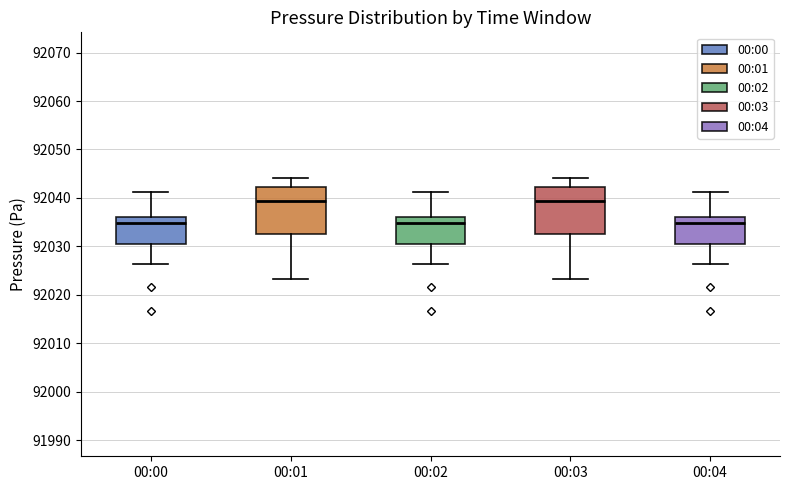

Reading left to right, transcribe this box plot: for each box, give where its median line is, the range the box spans, and where its two whiskers end, as read against the y-axis. The values are not printed on the chart, so give them approximately, as read against the axis.

00:00: median 92035, box 92031 to 92036, whiskers 92026 to 92041
00:01: median 92039, box 92032 to 92042, whiskers 92023 to 92044
00:02: median 92035, box 92031 to 92036, whiskers 92026 to 92041
00:03: median 92039, box 92032 to 92042, whiskers 92023 to 92044
00:04: median 92035, box 92031 to 92036, whiskers 92026 to 92041